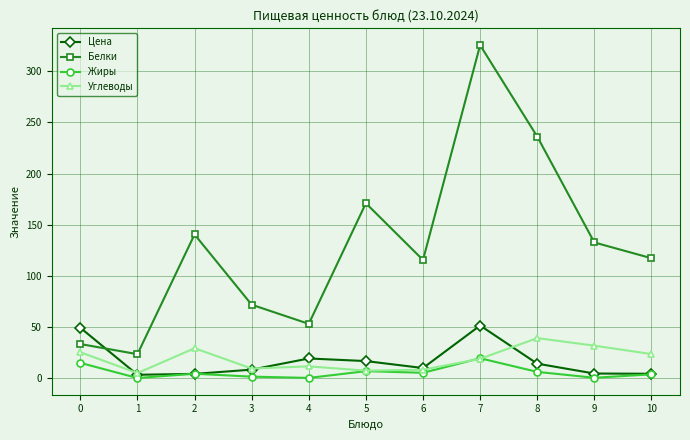

What is the sum of the Углеводы values at 1 and 5?

12.8